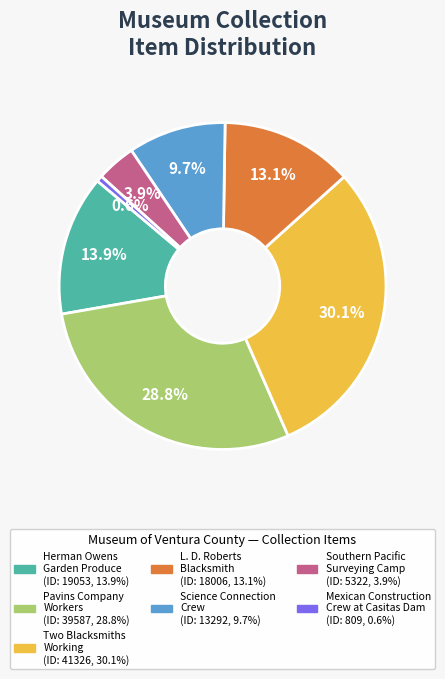

Is there a majority slice in this chart?

No